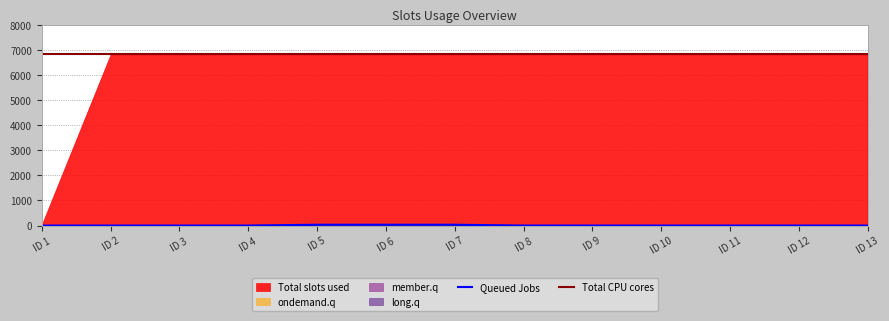

What is the minimum value for Total CPU cores?

6820